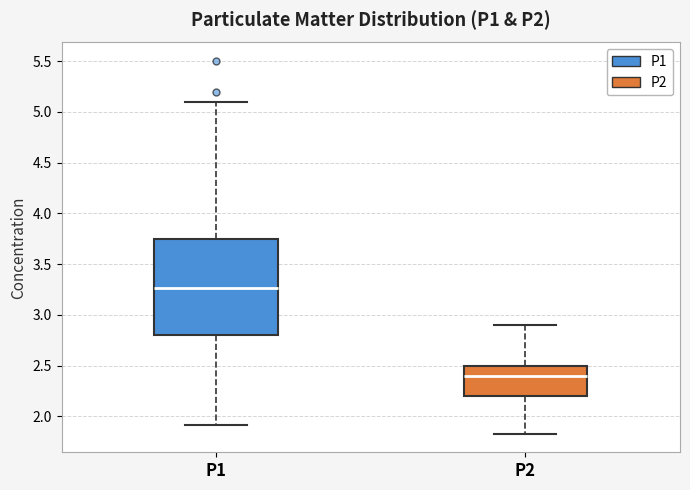

Reading left to right, transcribe this box plot: for each box, give where its median line is, the range the box spans, and where its two whiskers end, as read against the y-axis. The values are not printed on the chart, so give them approximately, as read against the axis.

P1: median 3.25, box 2.80 to 3.75, whiskers 1.90 to 5.10
P2: median 2.40, box 2.20 to 2.50, whiskers 1.85 to 2.90